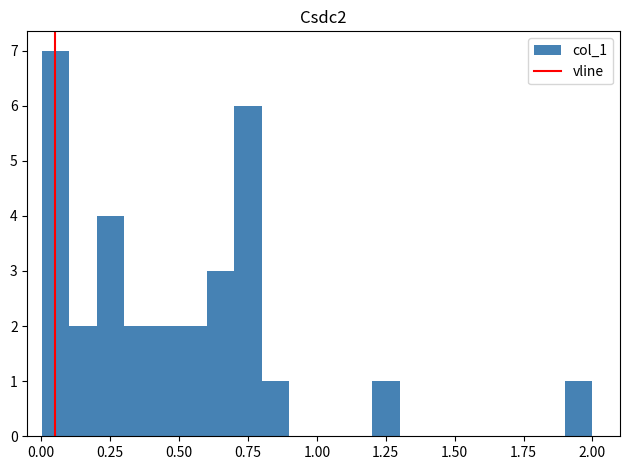

Read against the x-axis, roughly where is the centre of the tallest bar?

0.05